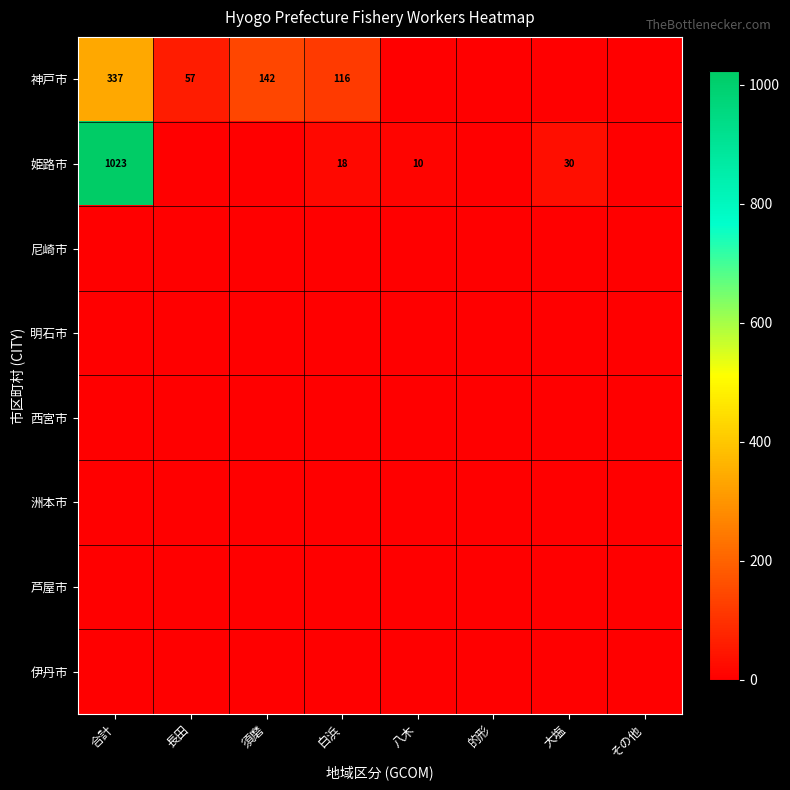

True or false: 姫路市 has a value of 10 at 八木.

True